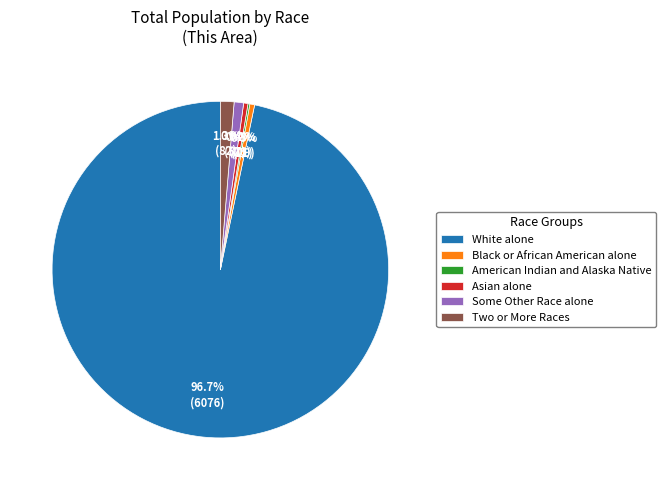

What is the majority slice?

White alone